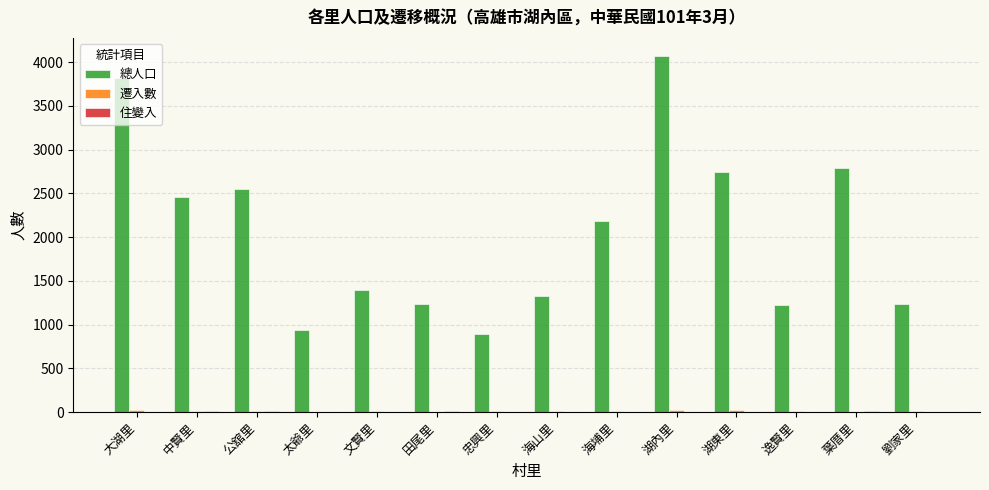

What is the sum of all 總人口 values?

28866